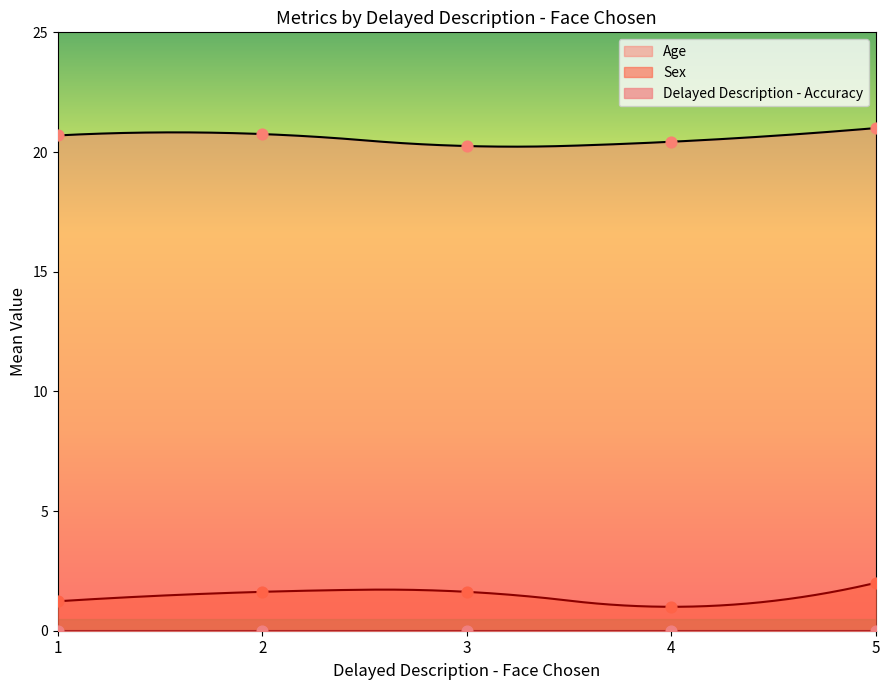

Which series has the largest Y range (max minus min)?

Sex